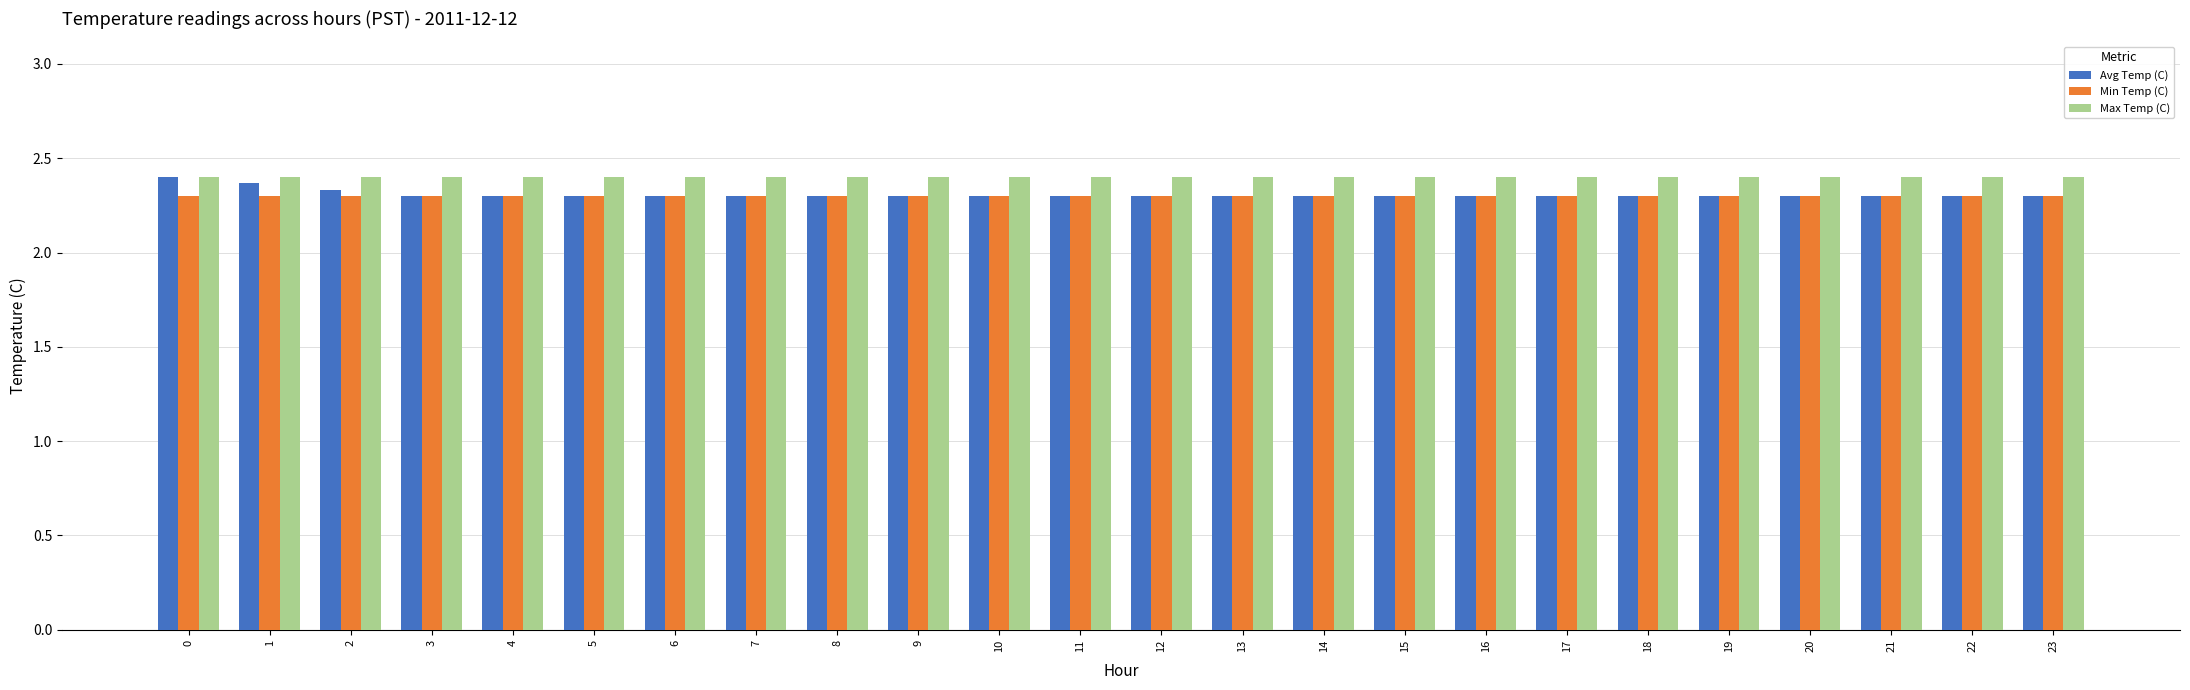

The value of Min Temp (C) at 2 is 1.3. True or false?

False